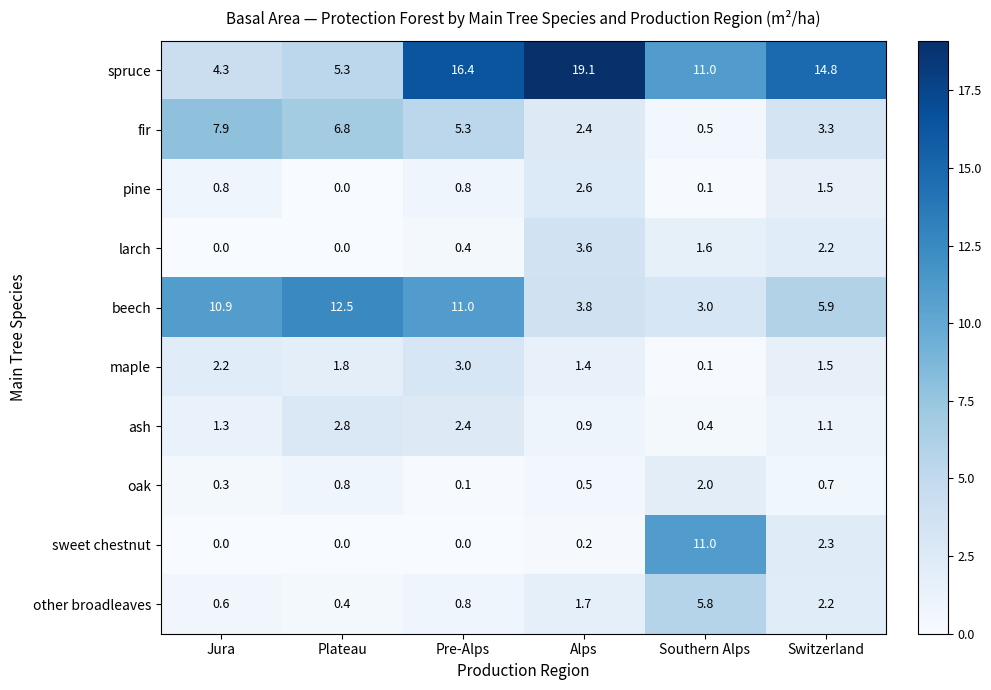

Between Southern Alps and Switzerland, which series saw the biggest shift?

sweet chestnut